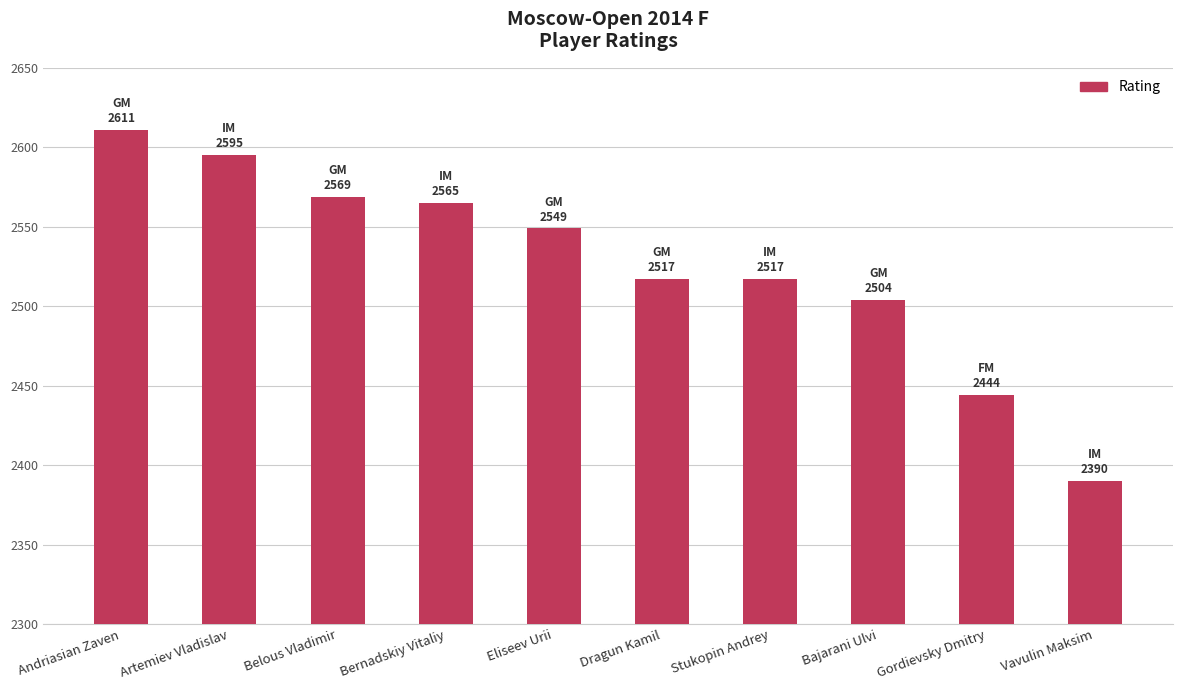

Count the number of data series in this chart.

1